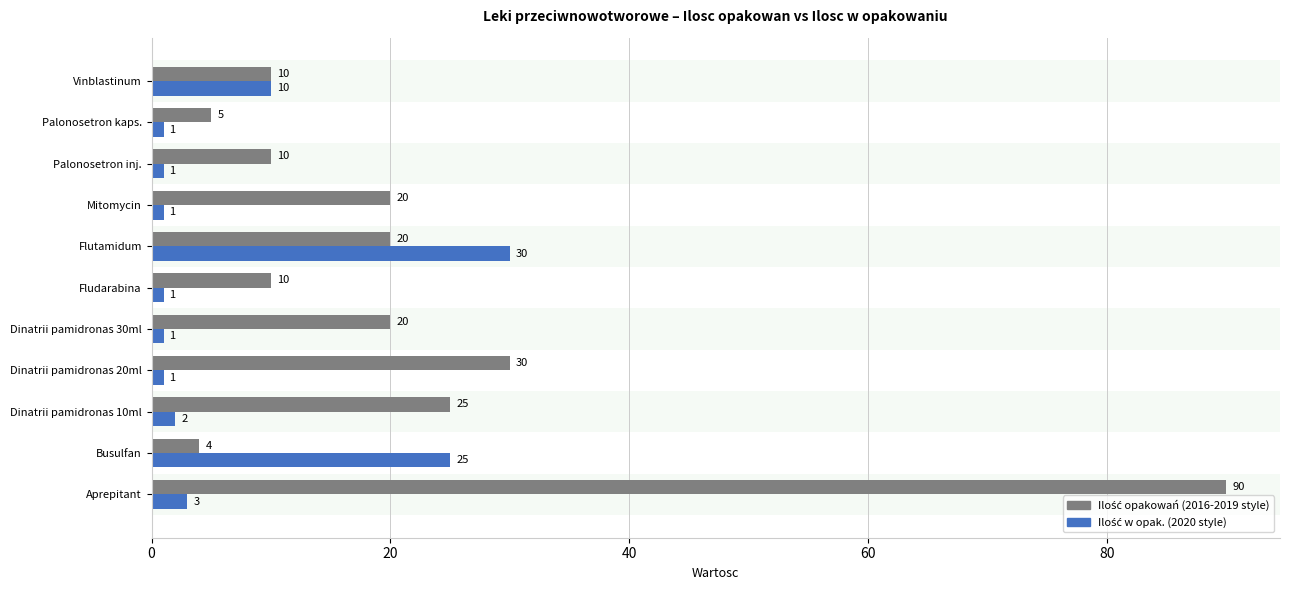

What is the difference between the highest and lowest values at Flutamidum?

10